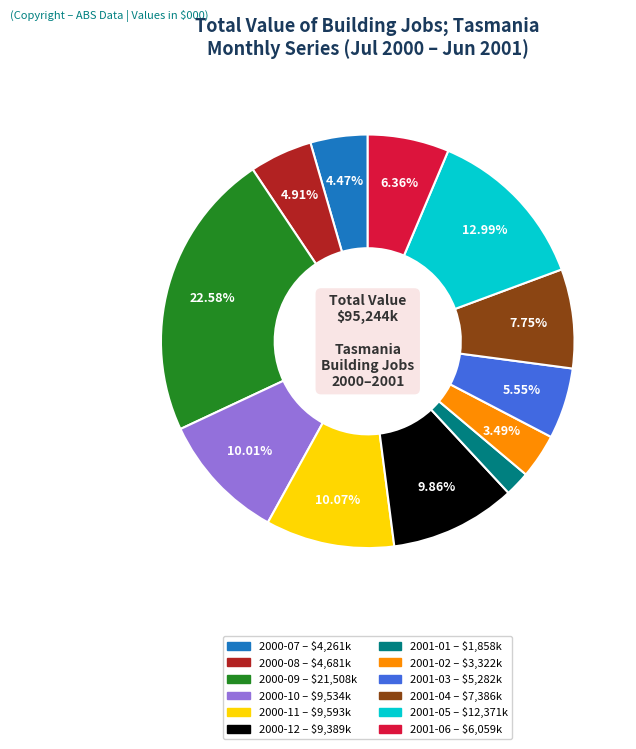

Is there any slice that represents more than half of the pie?

No